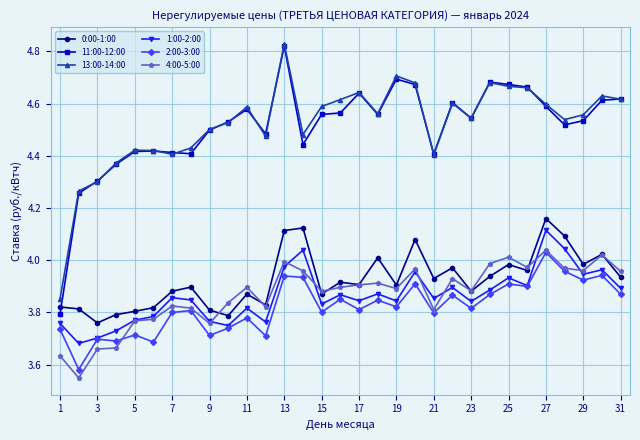

True or false: 0:00-1:00 and 2:00-3:00 cross at least once.

False